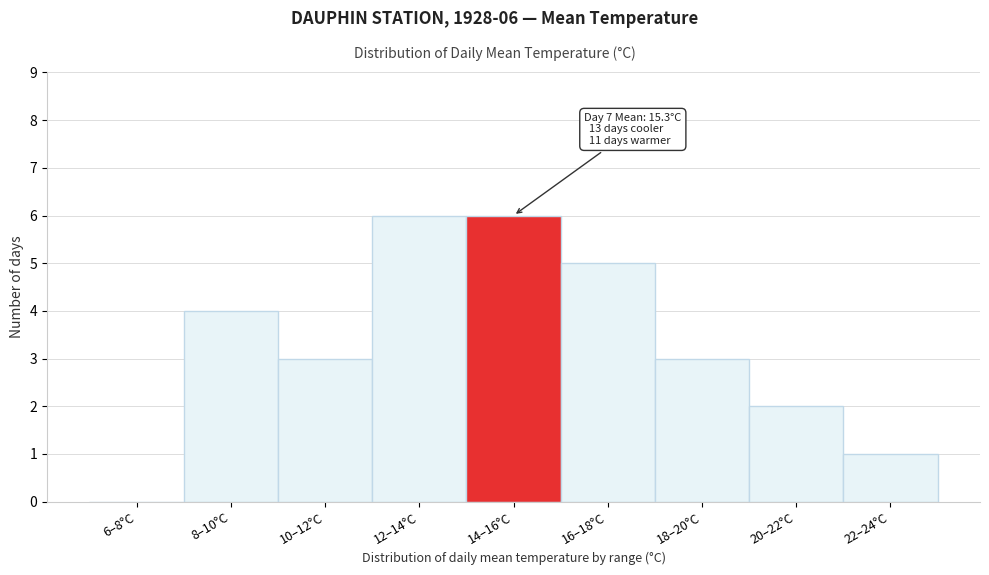

What is the maximum value shown in the chart?

6